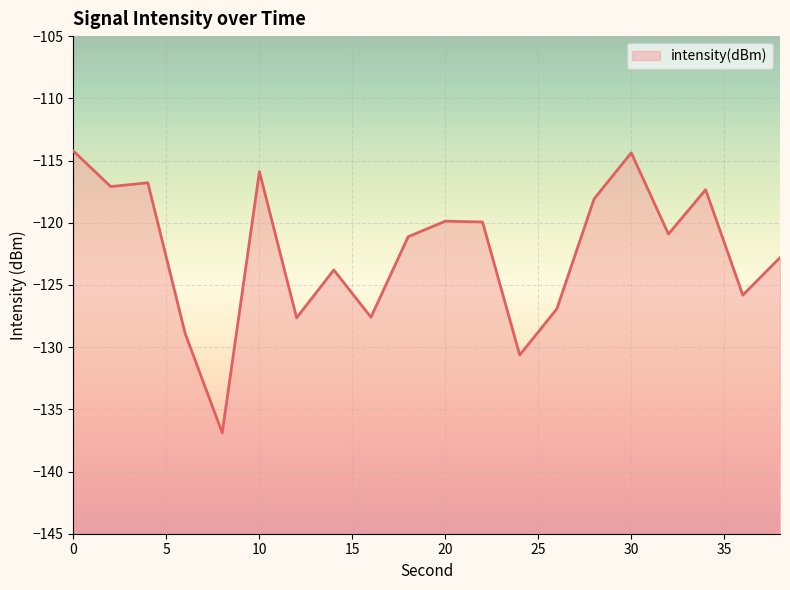

What value does the data have at 18?

-121.1